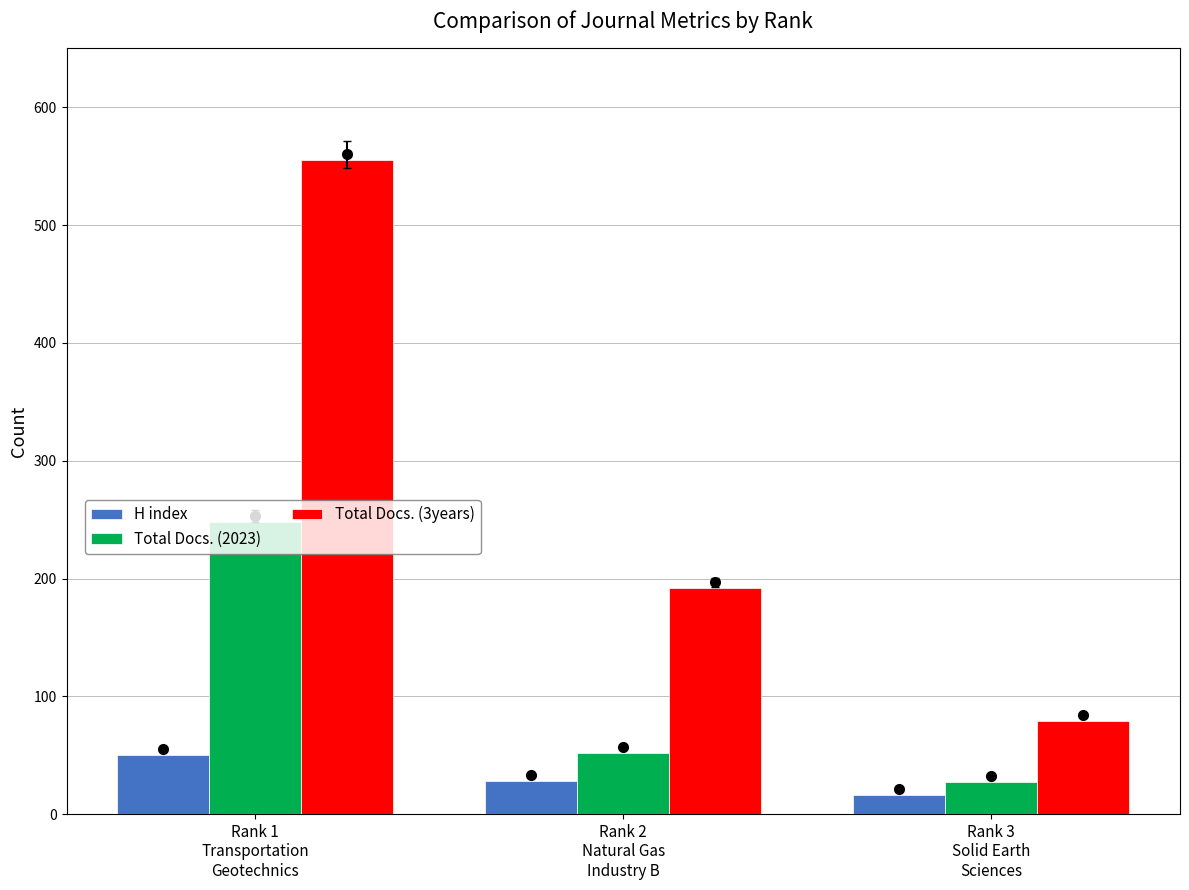

What is the highest value of the Total Docs. (3years) series?

555